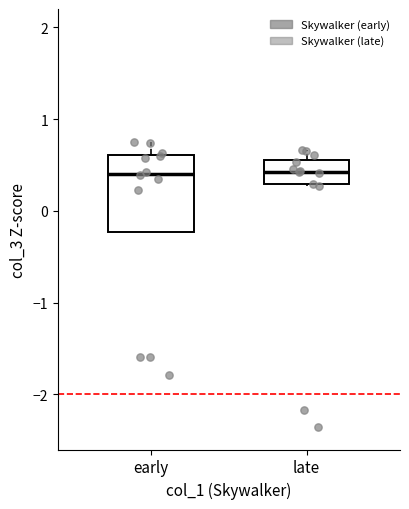

Reading left to right, read every box against the y-axis: the position of its median line, the range the box covers, and the ends of its whiskers. The values are not printed on the chart, so give them approximately, as read against the axis.

early: median 0.4, box -0.2 to 0.6, whiskers -0.2 to 0.7
late: median 0.4, box 0.3 to 0.5, whiskers 0.3 to 0.7